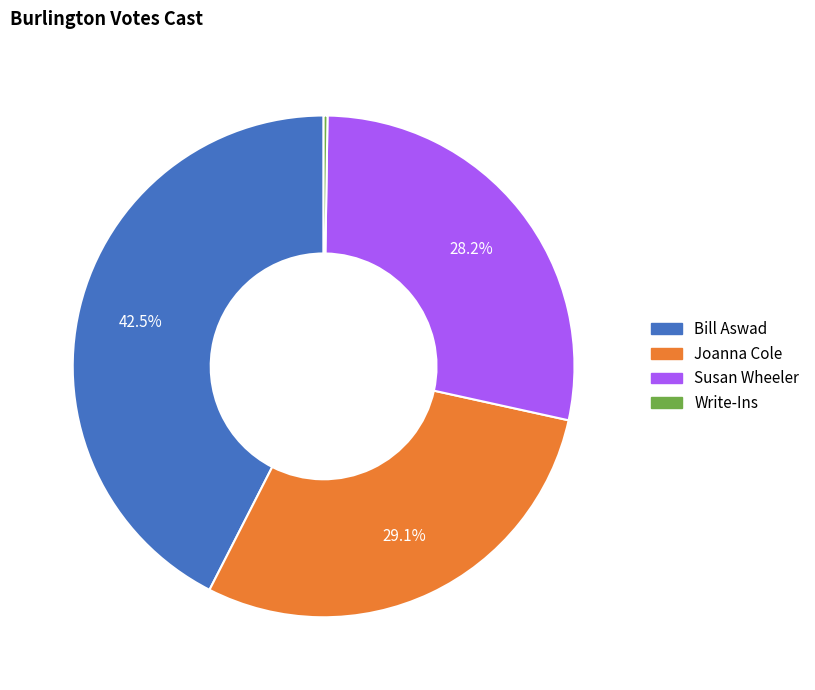

Approximately how many times larger is the value at Joanna Cole compared to Bill Aswad?

0.7